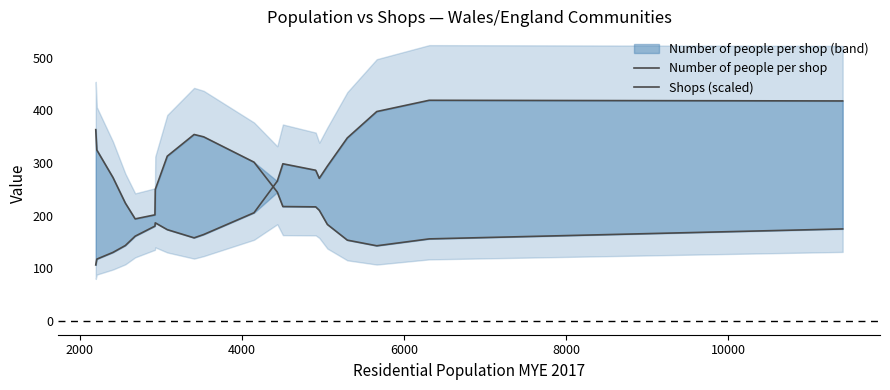

True or false: Shops (scaled) has more than 2 interior local peaks.

True